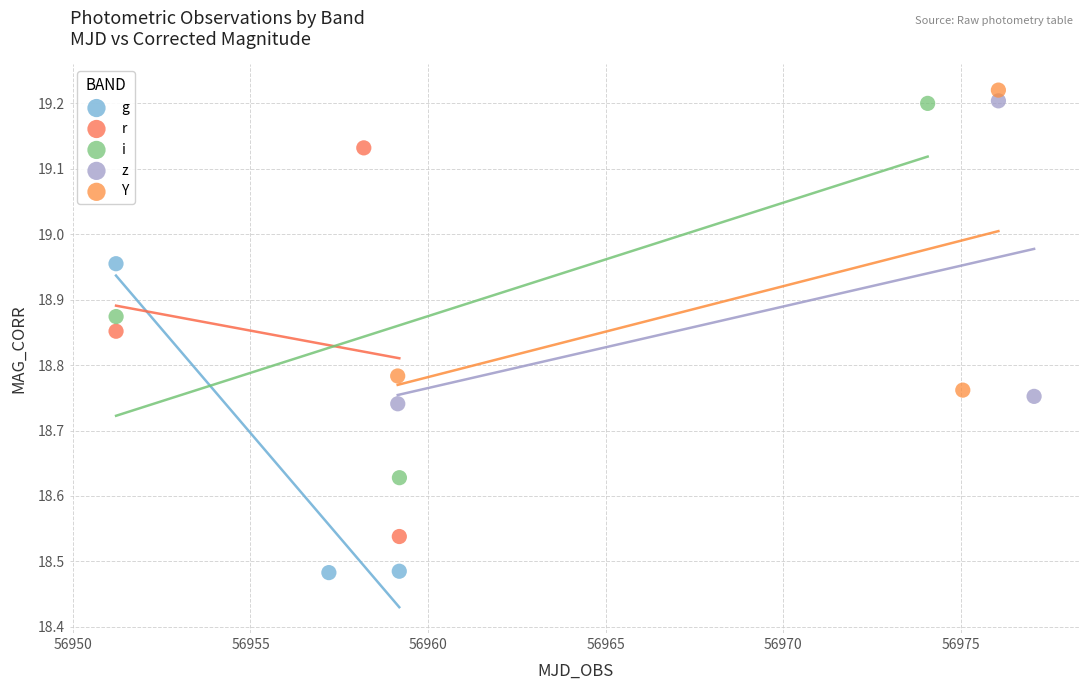

Which series reaches the minimum Y coordinate?

g